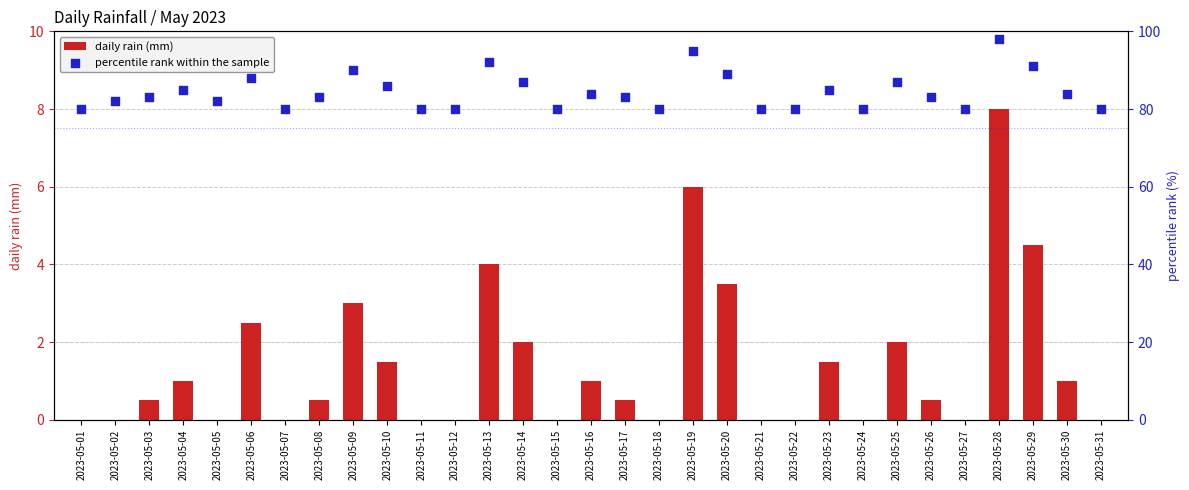

At how many categories does at least one series exceed 36?

31